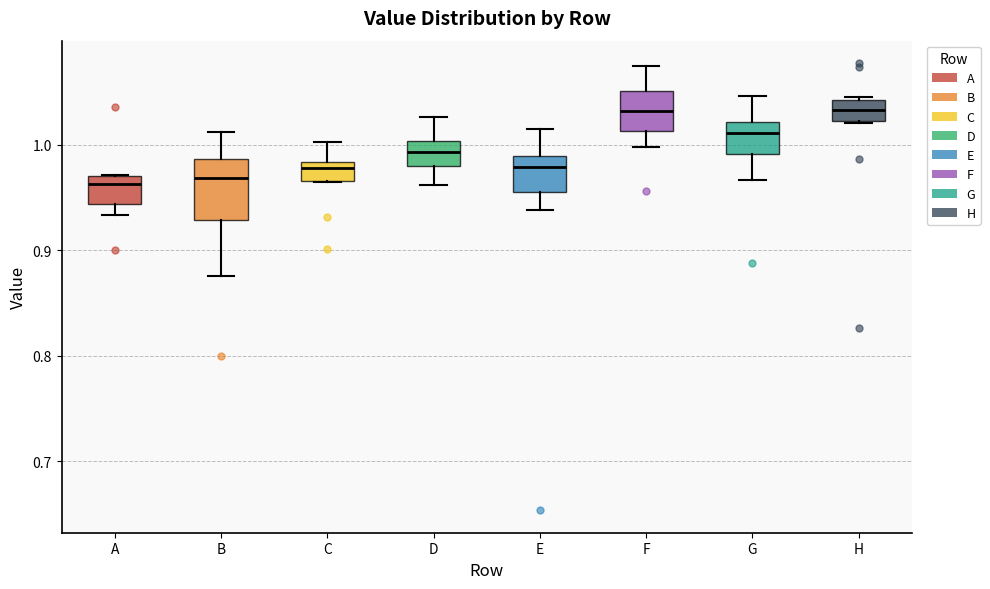

Reading left to right, transcribe this box plot: for each box, give where its median line is, the range the box spans, and where its two whiskers end, as read against the y-axis. The values are not printed on the chart, so give them approximately, as read against the axis.

A: median 0.96, box 0.94 to 0.97, whiskers 0.93 to 0.97
B: median 0.97, box 0.93 to 0.99, whiskers 0.88 to 1.01
C: median 0.98 (just below the box's upper edge), box 0.97 to 0.98, whiskers 0.97 to 1.00
D: median 0.99, box 0.98 to 1.00, whiskers 0.96 to 1.03
E: median 0.98, box 0.95 to 0.99, whiskers 0.94 to 1.01
F: median 1.03, box 1.01 to 1.05, whiskers 1.00 to 1.07
G: median 1.01, box 0.99 to 1.02, whiskers 0.97 to 1.05
H: median 1.03, box 1.02 to 1.04, whiskers 1.02 to 1.05